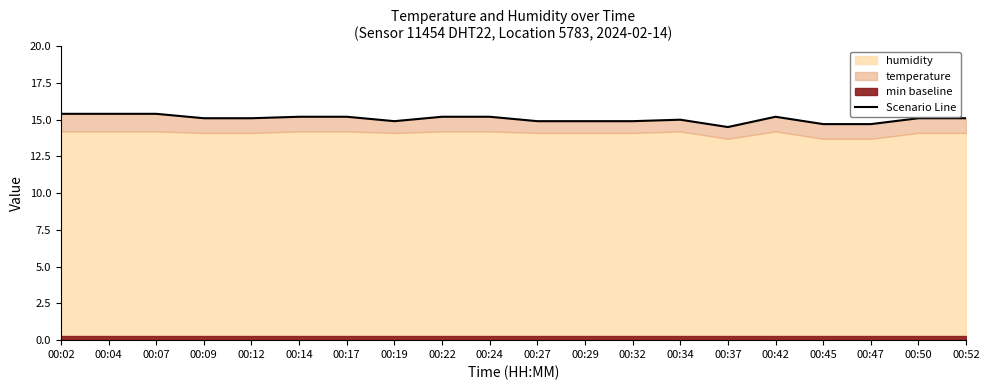

How many lines are shown in the chart?

1